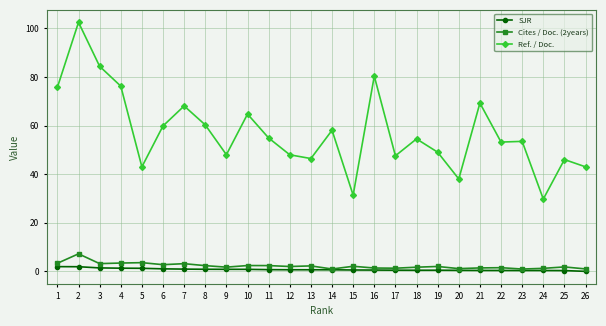

What is the greatest value displayed?

102.5